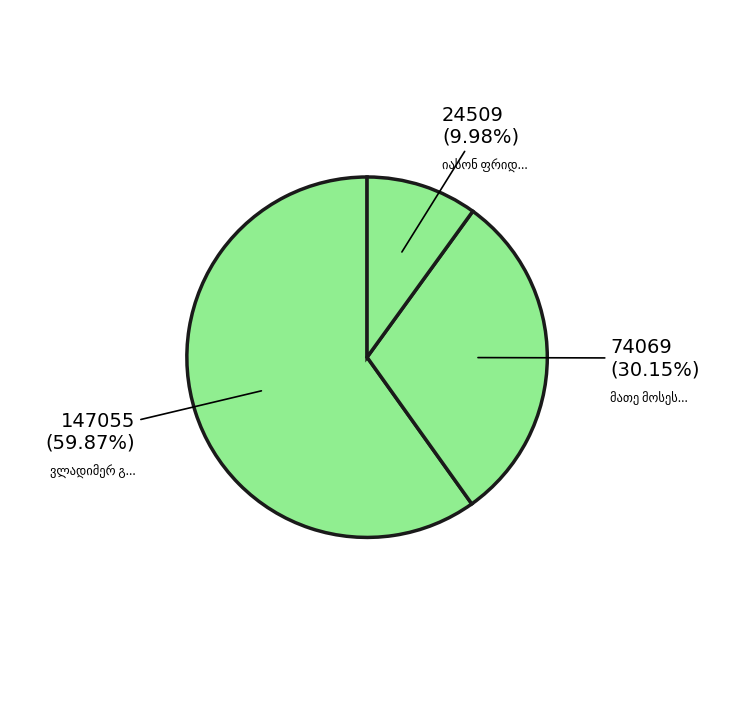

How many segments does this pie chart have?

3